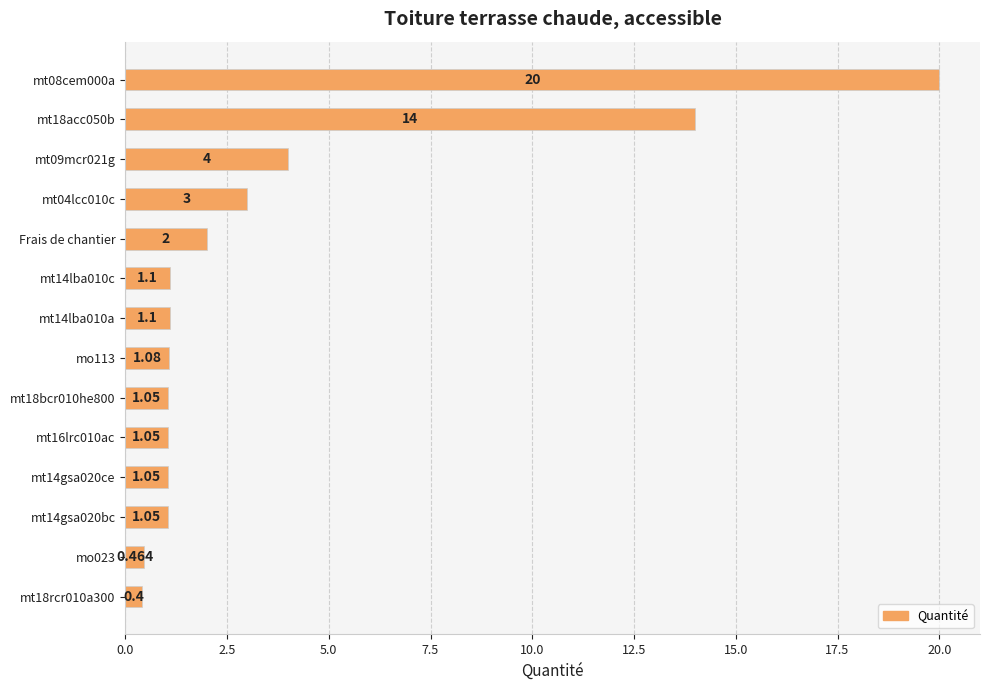

What is the difference between the second highest and minimum values?

13.6